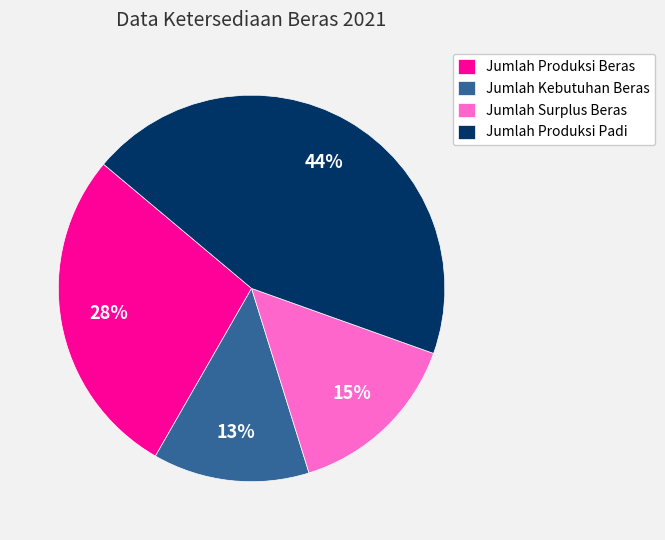

The Jumlah Produksi Beras slice represents 28% of the pie. True or false?

True